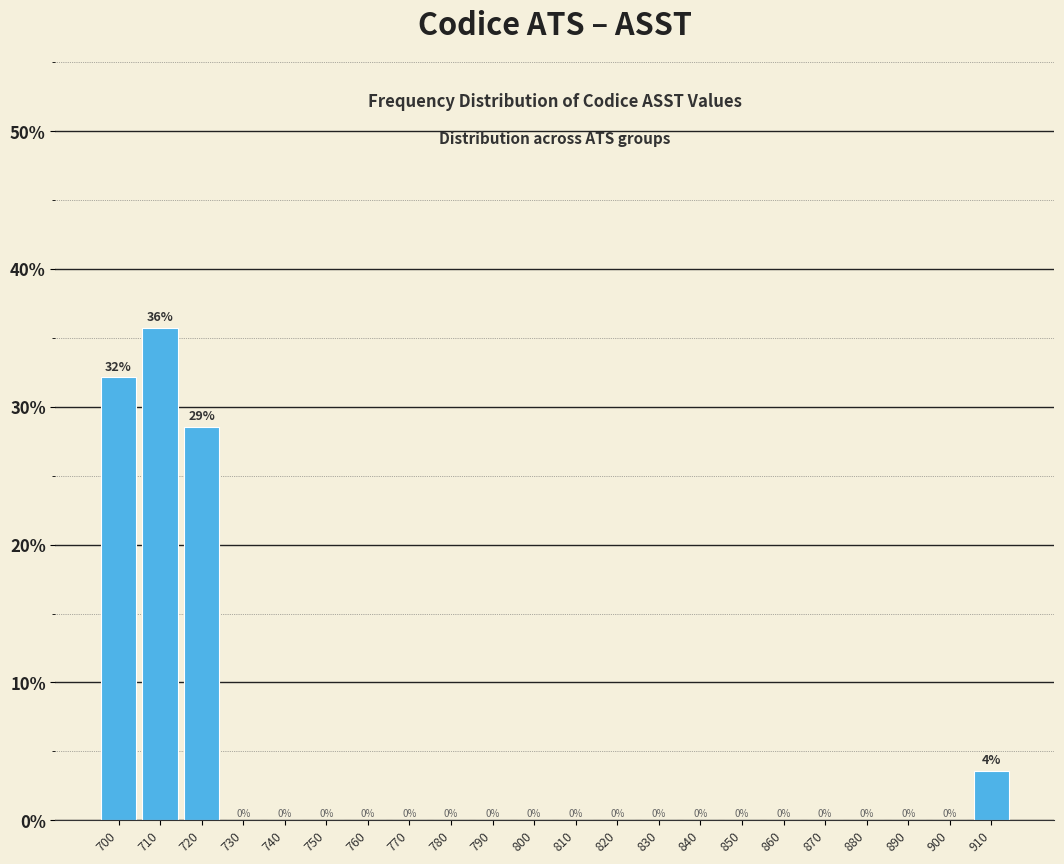

At which category does the chart reach its peak across all series?

710